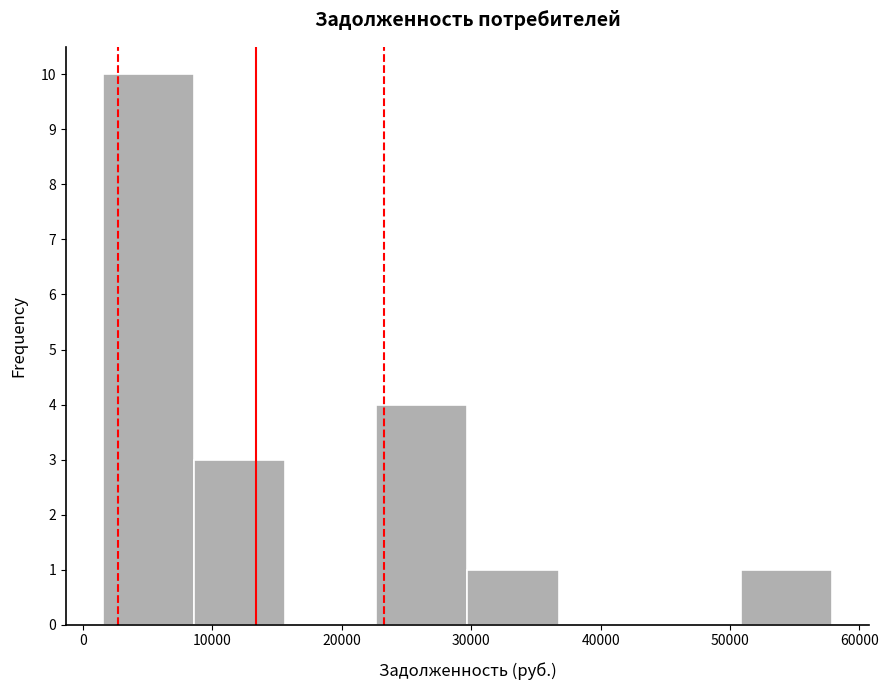

Reading left to right, transcribe this chart: for each bar, give the range it covers on the x-axis and its height. Neither the bar edges nor the heights are printed on the chart, so give them approximately, as read against the axes.

2000 to 9000: 10
9000 to 16000: 3
16000 to 23000: 0
23000 to 30000: 4
30000 to 37000: 1
37000 to 44000: 0
44000 to 51000: 0
51000 to 58000: 1